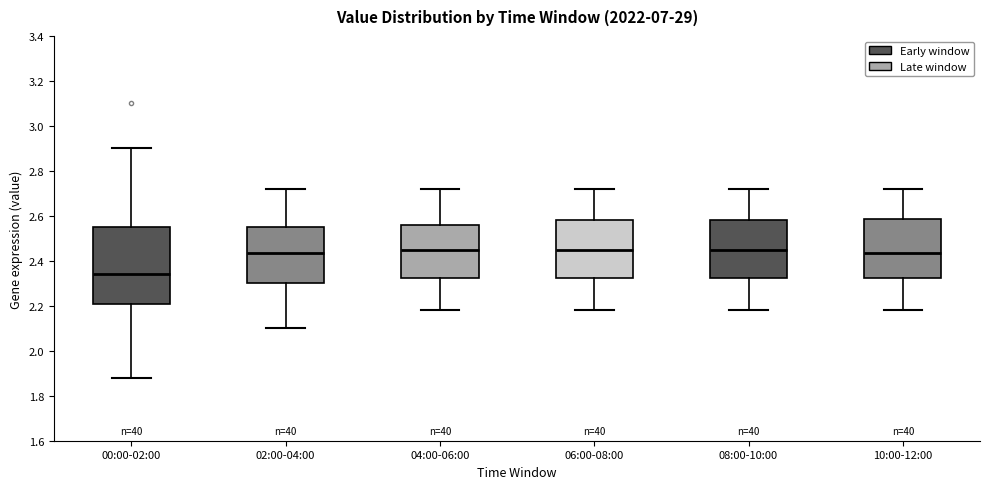

Comparing the boxes themselves (not the whiskers), which one is the tallest?

00:00-02:00